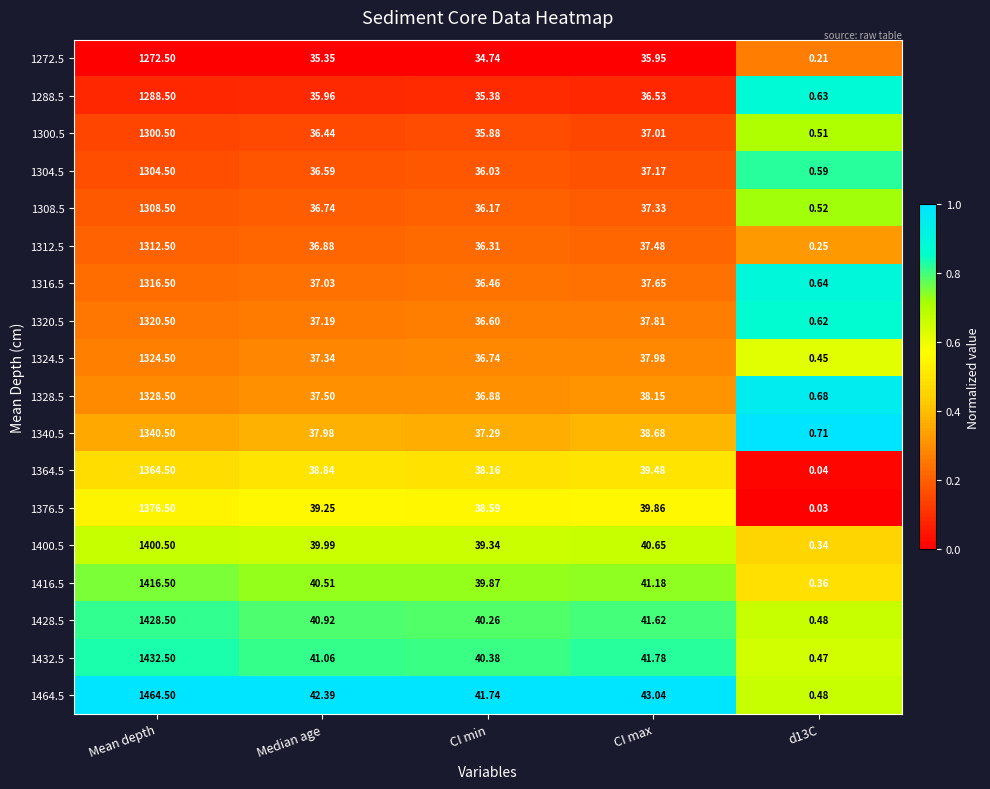

Rank the series by their maximum value, from lowest to highest.

1272.5, 1288.5, 1300.5, 1304.5, 1308.5, 1312.5, 1316.5, 1320.5, 1324.5, 1328.5, 1340.5, 1364.5, 1376.5, 1400.5, 1416.5, 1428.5, 1432.5, 1464.5